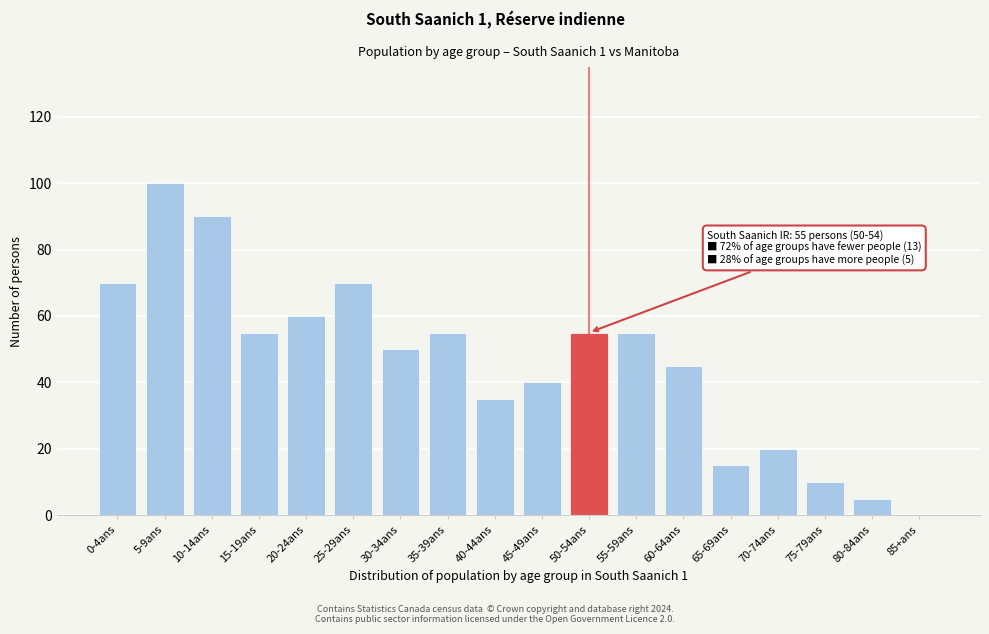

Reading left to right, extract all data points from this chart.

0-4ans=70	5-9ans=100	10-14ans=90	15-19ans=55	20-24ans=60	25-29ans=70	30-34ans=50	35-39ans=55	40-44ans=35	45-49ans=40	50-54ans=55	55-59ans=55	60-64ans=45	65-69ans=15	70-74ans=20	75-79ans=10	80-84ans=5	85+ans=0